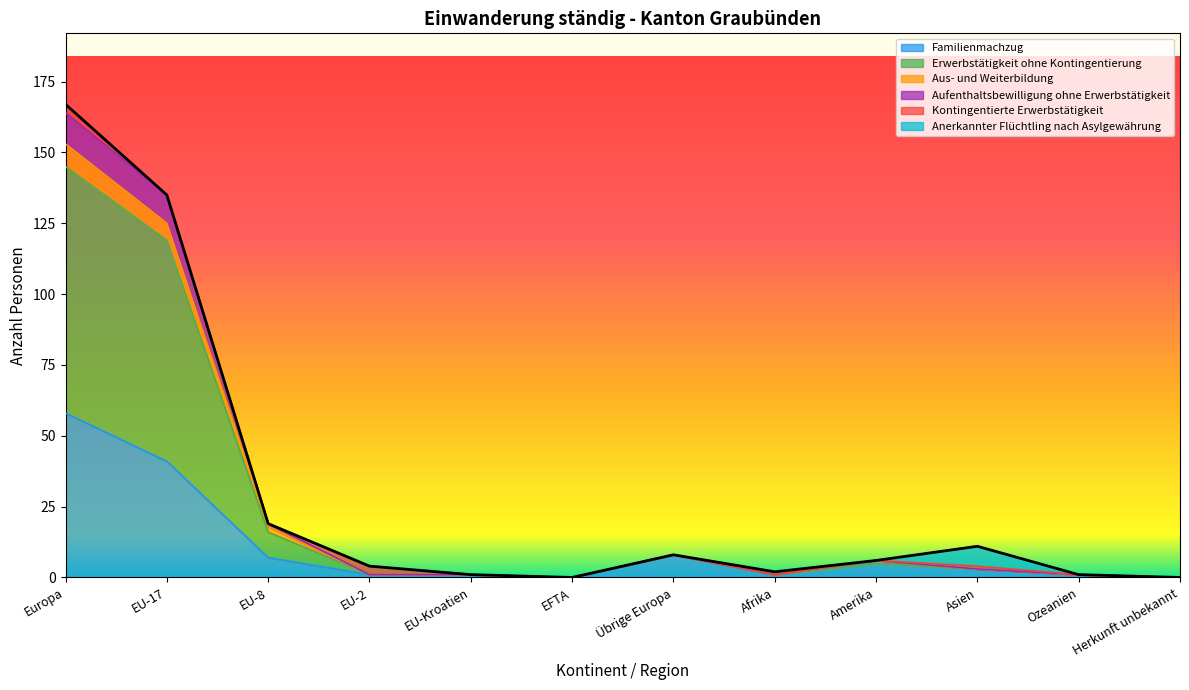

At which label does Aufenthaltsbewilligung ohne Erwerbstätigkeit first exceed 3?

Europa